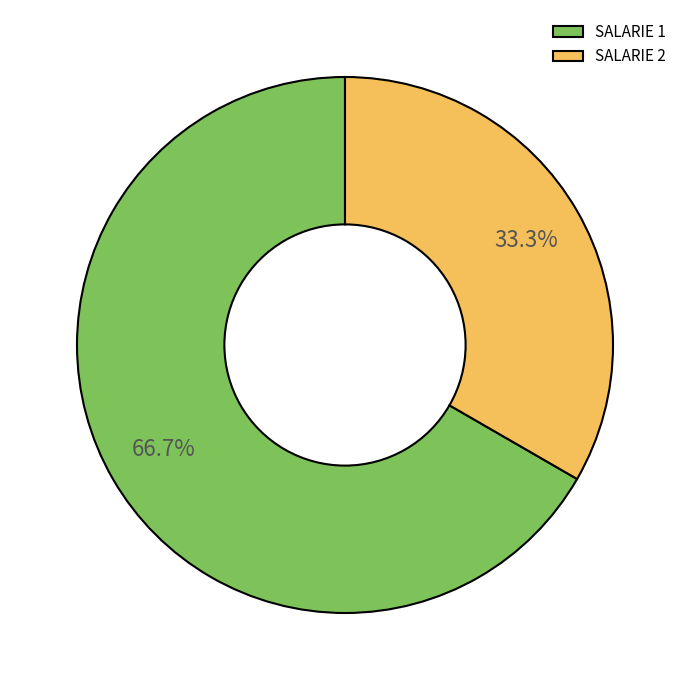

Which slice is the smallest?

SALARIE 2